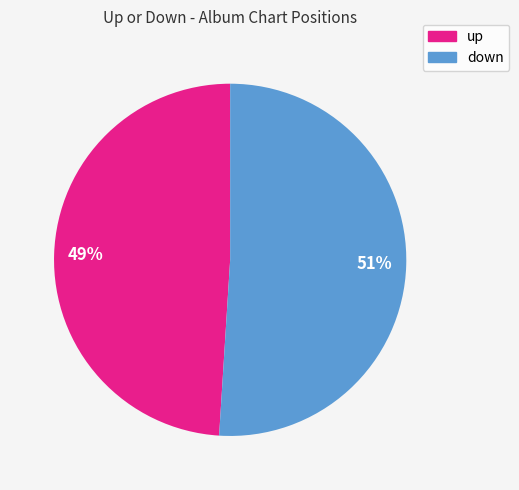

How many segments does this pie chart have?

2